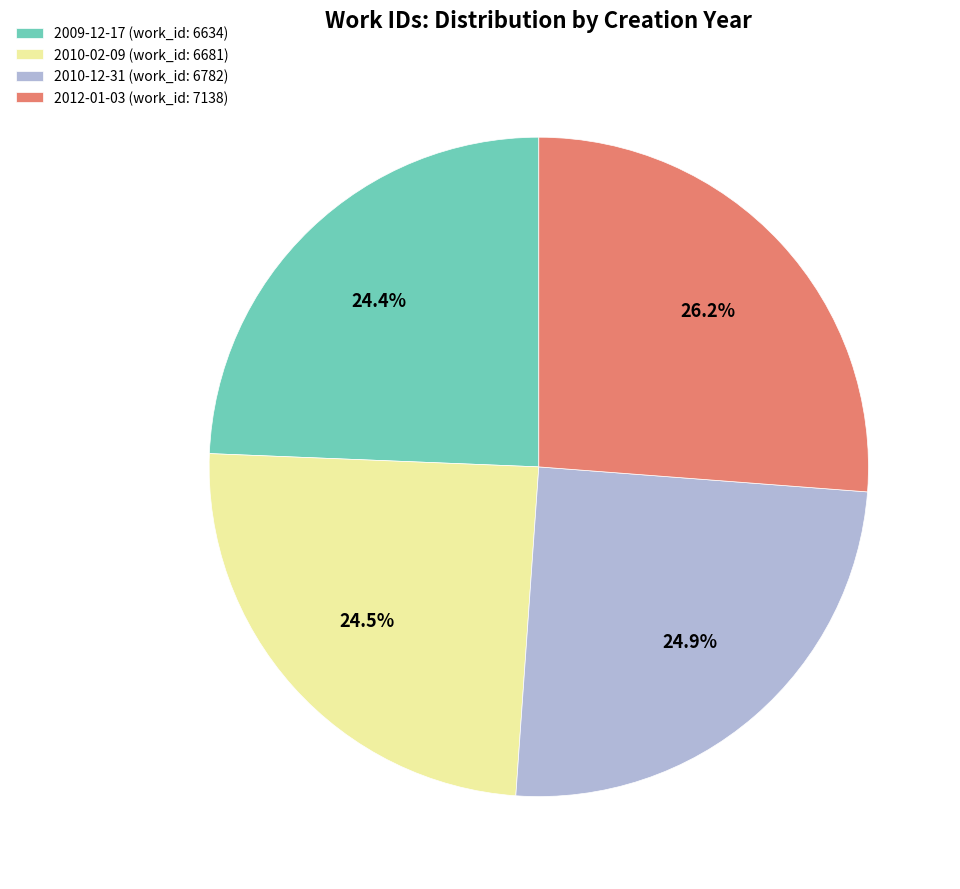

True or false: 2012-01-03 accounts for 20% of the total.

False